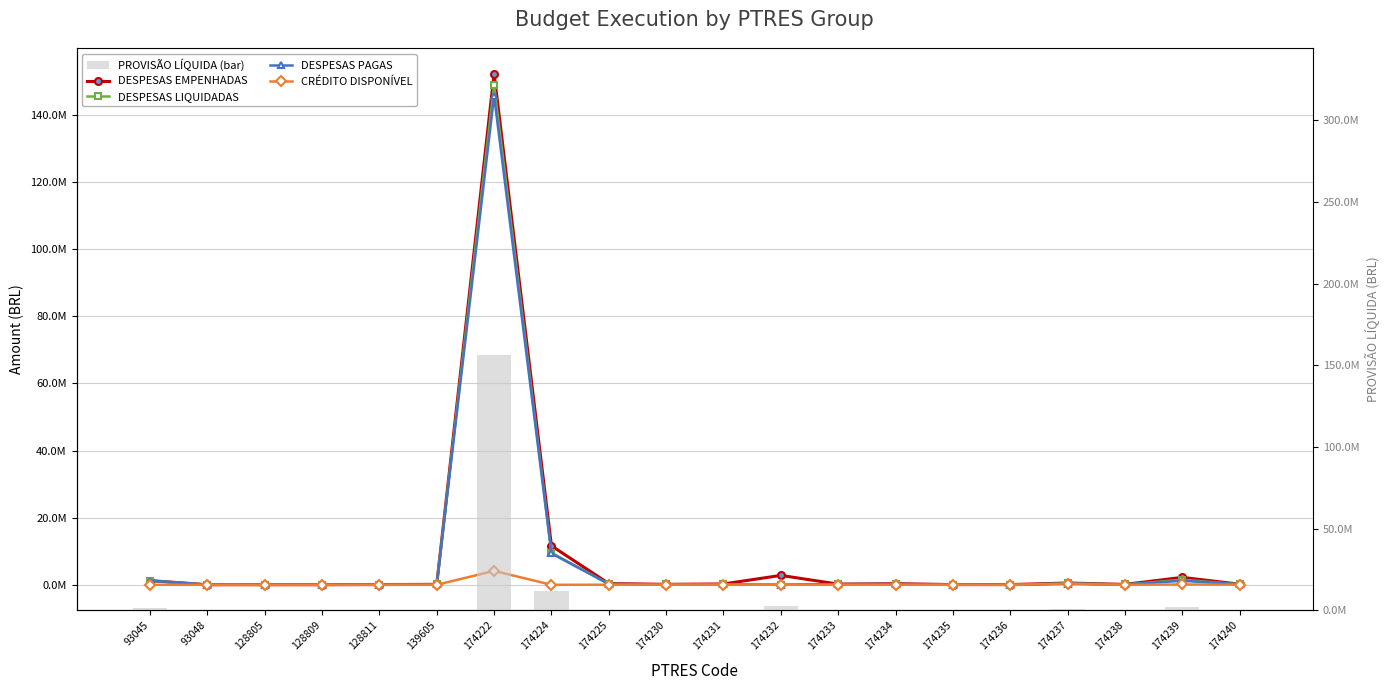

What is the sum of the DESPESAS LIQUIDADAS values at 174232 and 174230?

92477.0